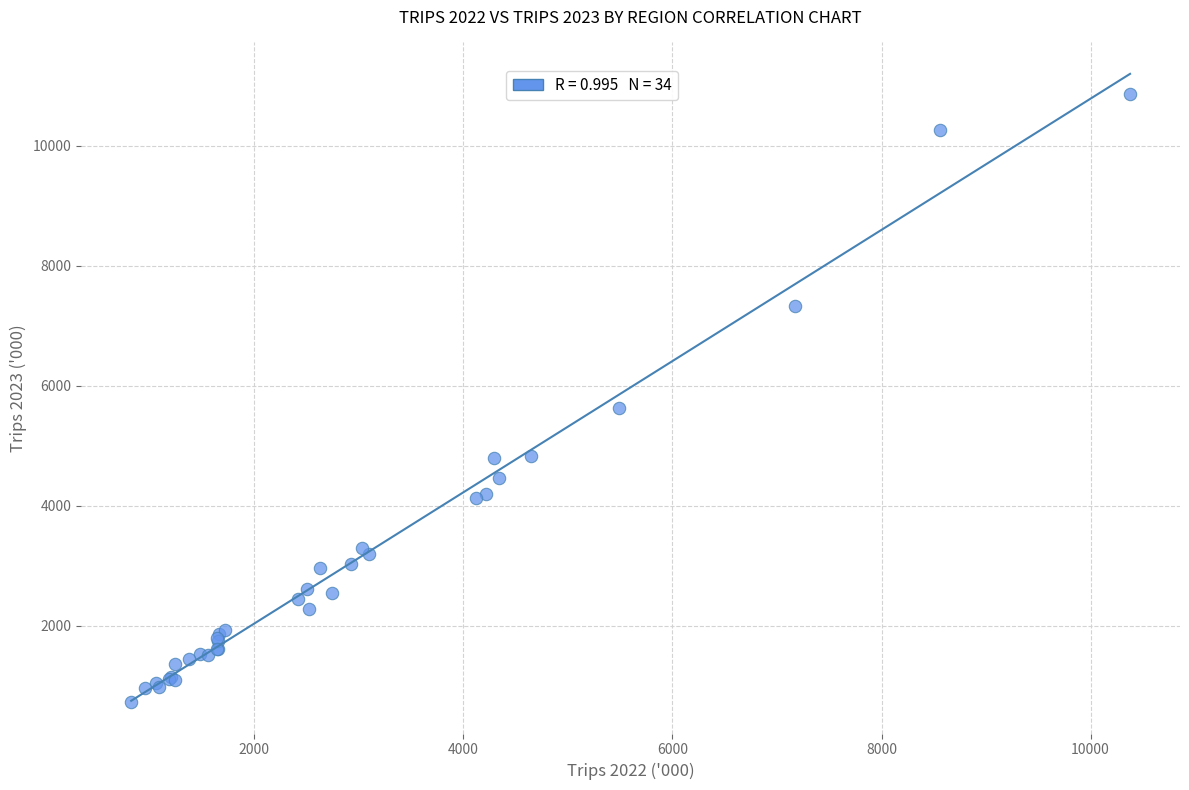

What Y value in the scatter plot is closest to 5798?

5632.4